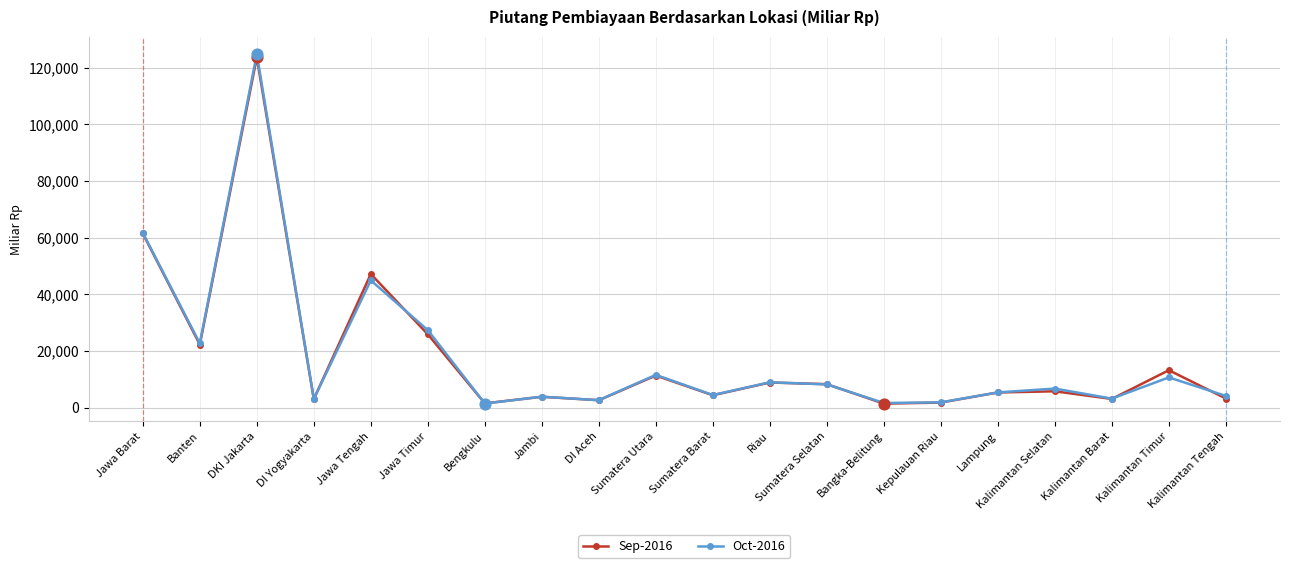

Which series has the widest spread of values?

Oct-2016